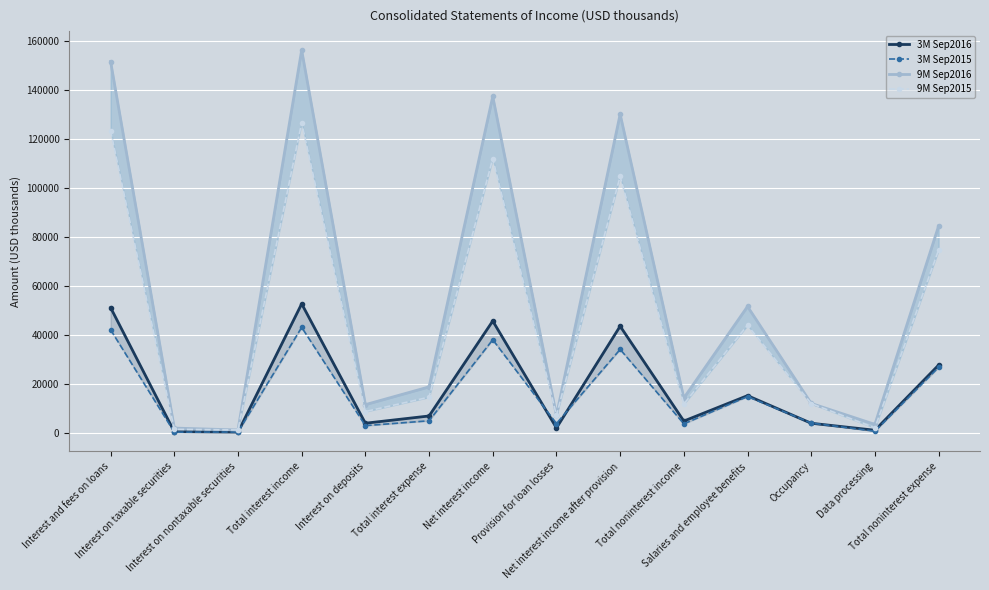

What position from the right is Data processing?

2